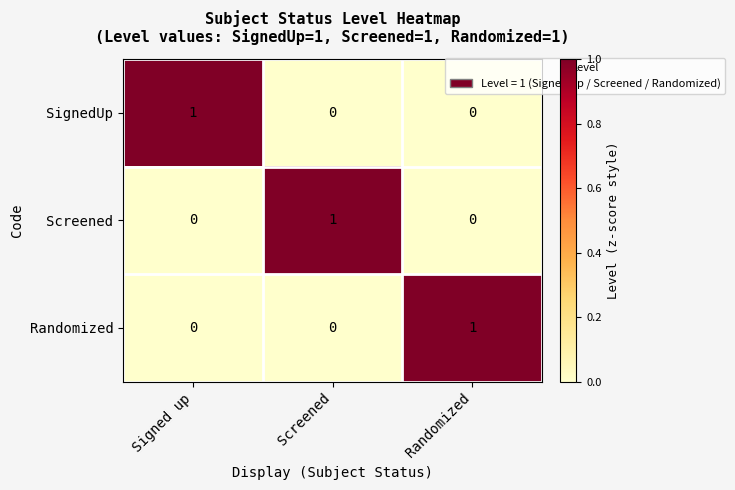

At how many categories does at least one series exceed 0?

3